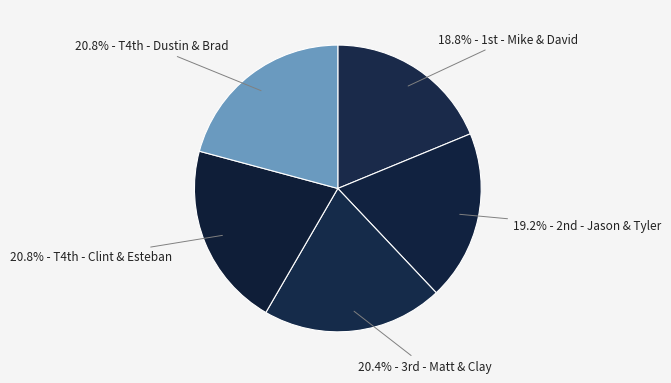

Does any single category account for the majority?

No